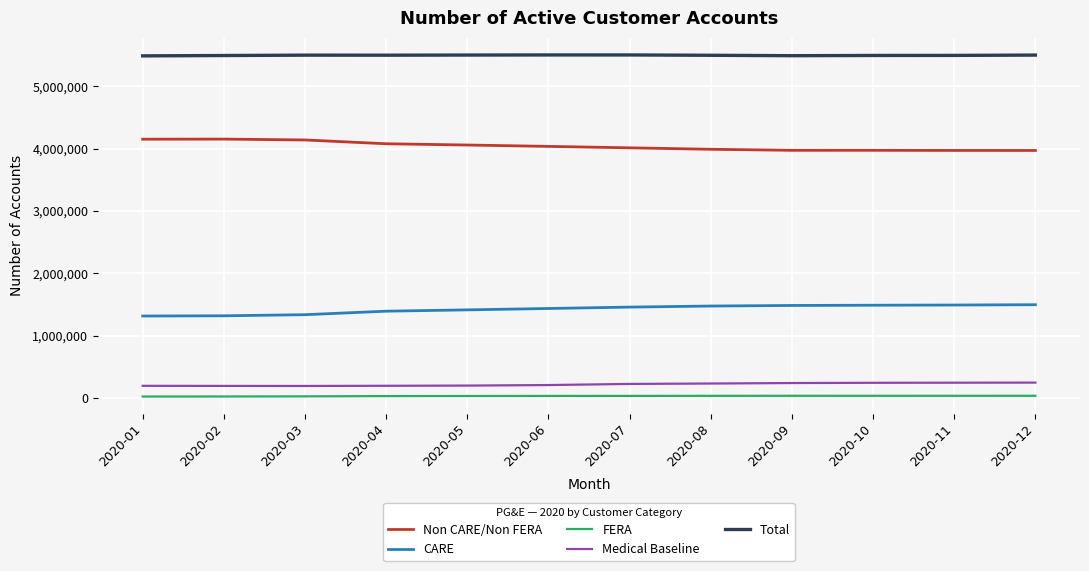

What value does the Total series have at 2020-04, to the nearest 100?

5497400